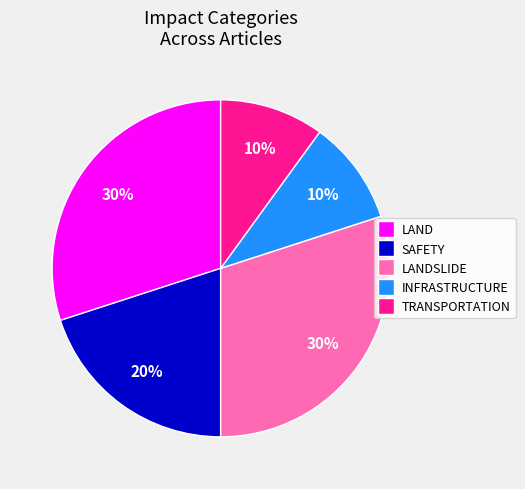

How many segments does this pie chart have?

5